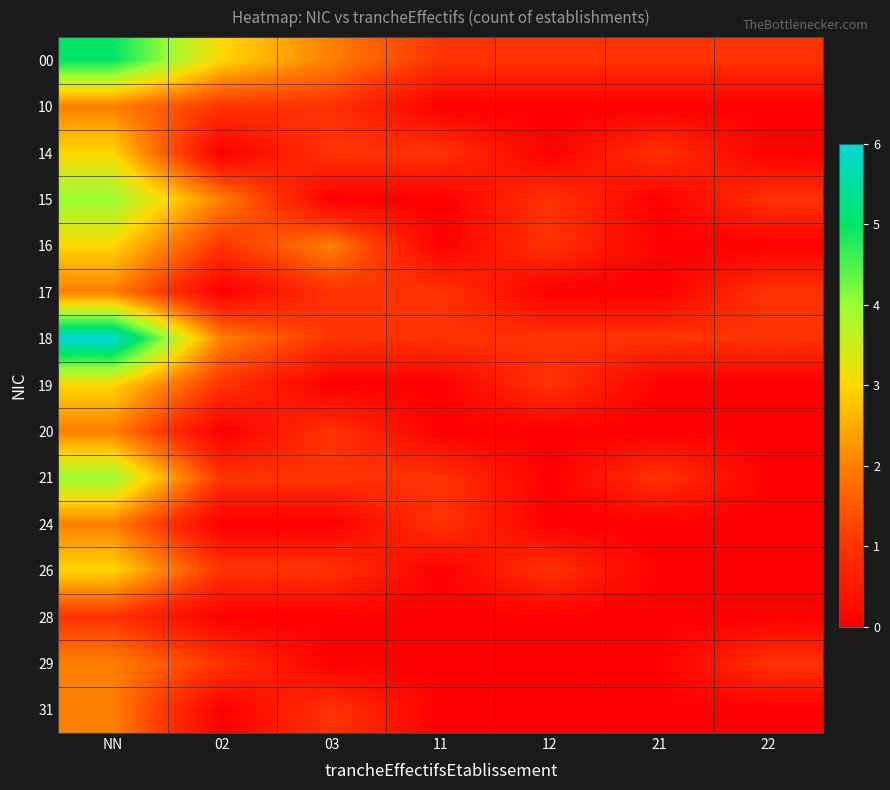

At how many categories does at least one series exceed 5?

1